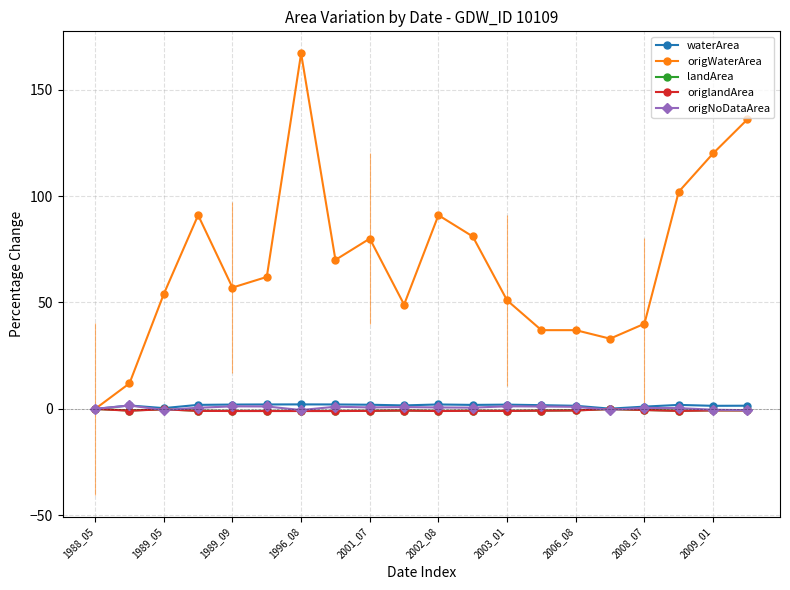

What is the value of the origWaterArea point at the 3rd from the left?

54.0